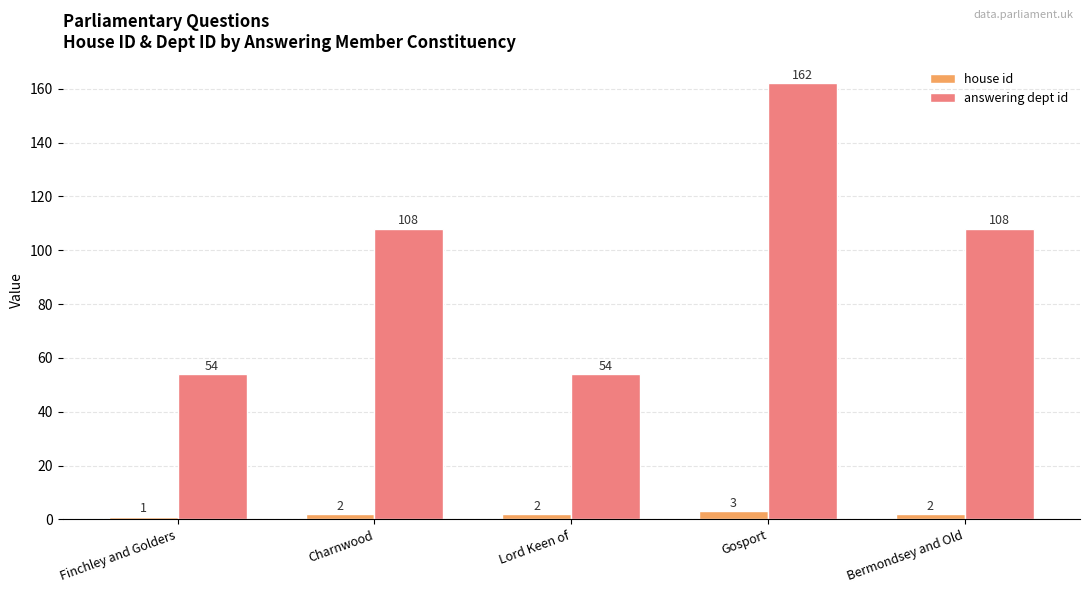

Rank the series at Finchley and Golders from lowest to highest value.

house id, answering dept id